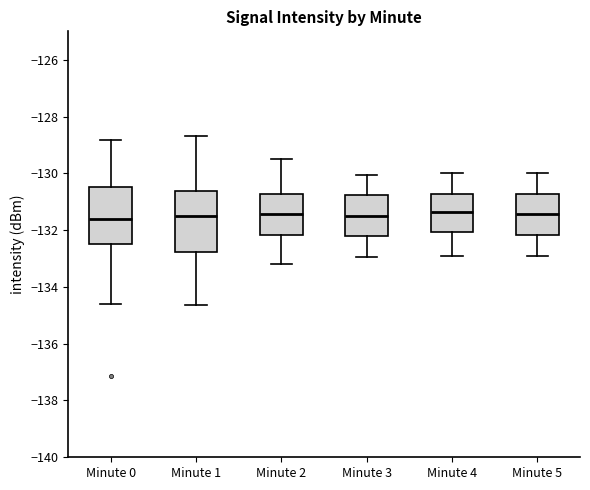

Reading left to right, transcribe this box plot: for each box, give where its median line is, the range the box spans, and where its two whiskers end, as read against the y-axis. The values are not printed on the chart, so give them approximately, as read against the axis.

Minute 0: median -131.6, box -132.4 to -130.4, whiskers -134.6 to -128.8
Minute 1: median -131.4, box -132.8 to -130.6, whiskers -134.6 to -128.6
Minute 2: median -131.4, box -132.2 to -130.8, whiskers -133.2 to -129.4
Minute 3: median -131.4, box -132.2 to -130.8, whiskers -133.0 to -130.0
Minute 4: median -131.4, box -132.0 to -130.8, whiskers -132.8 to -130.0
Minute 5: median -131.4, box -132.2 to -130.8, whiskers -132.8 to -130.0